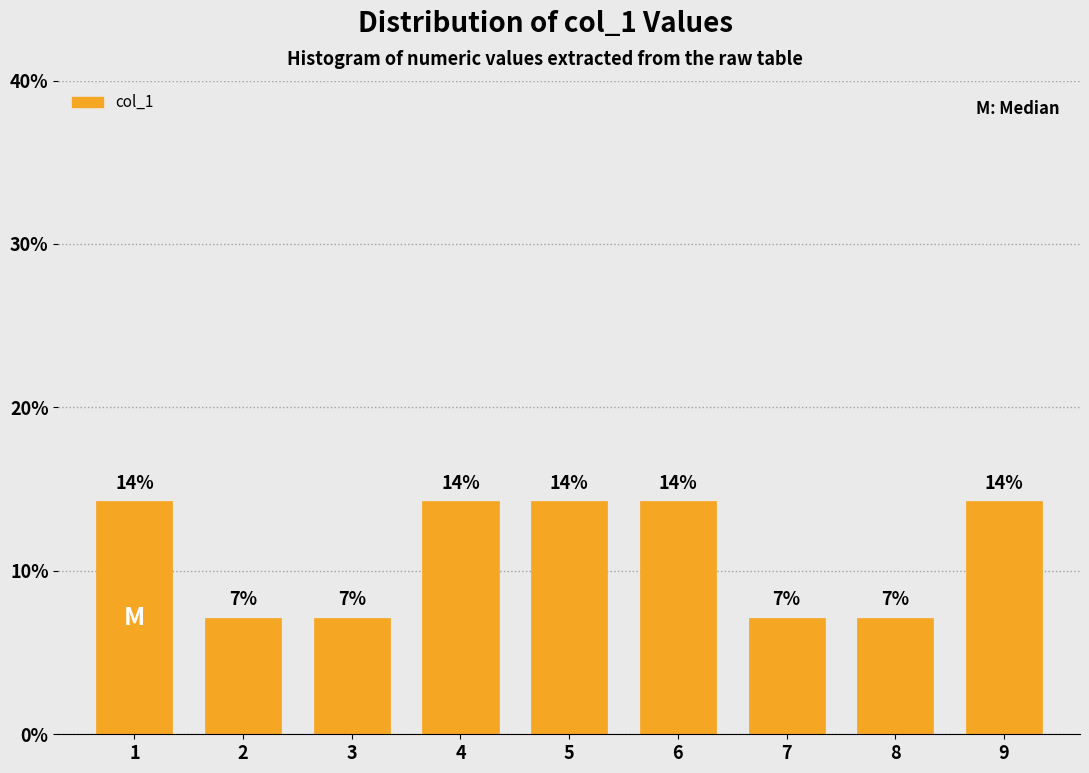

Are the bars horizontal?

No